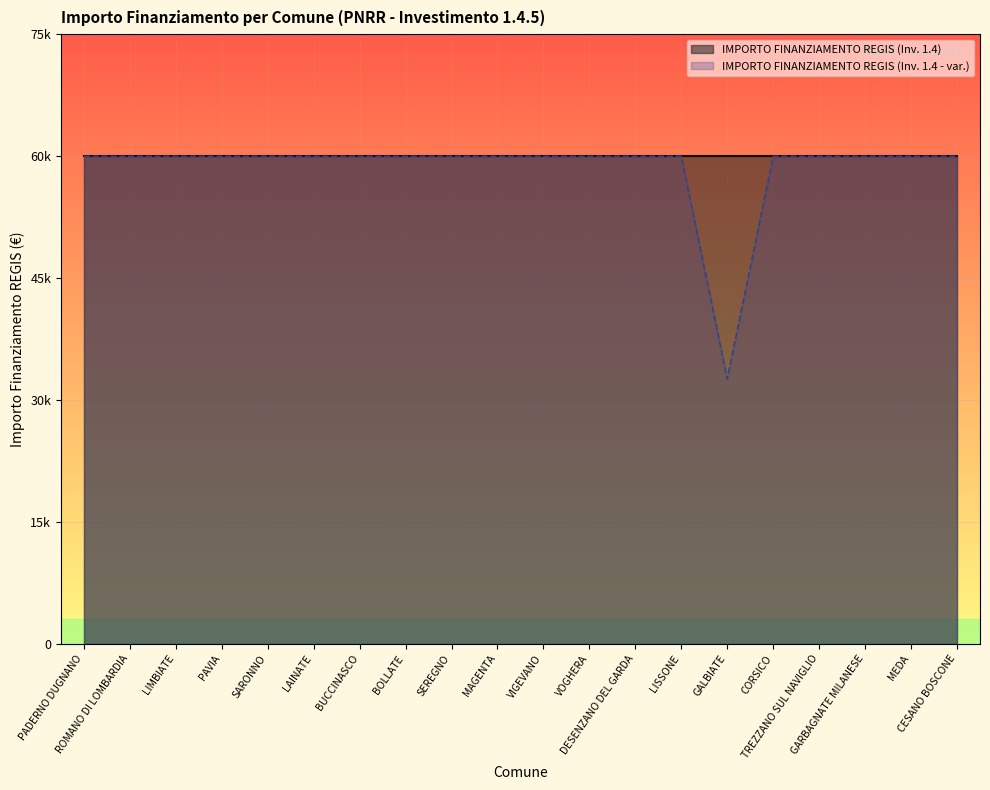

How many points are lower than both their immediate neighbors (excluding endpoints)?

1